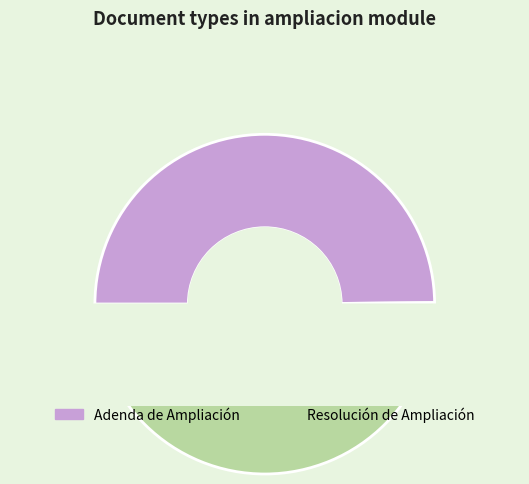

What is the smallest slice in the pie chart?

Adenda de Ampliación